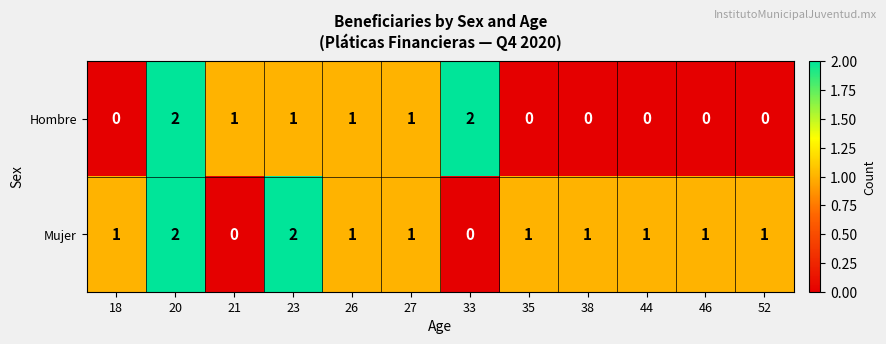

Between 21 and 26, which series saw the biggest shift?

Mujer